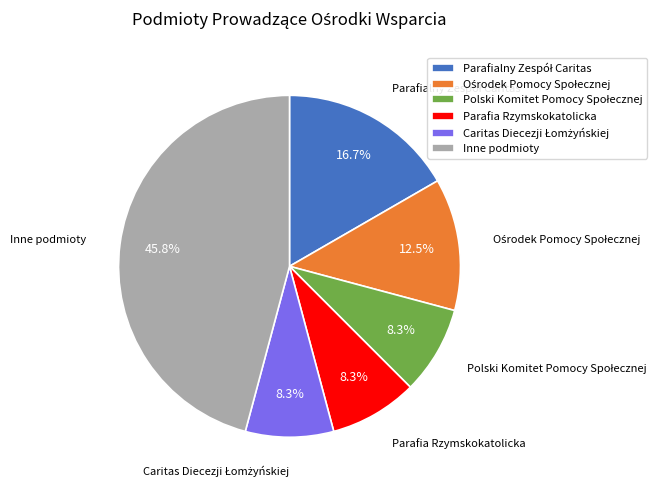

Which category has the biggest portion of the pie?

Inne podmioty